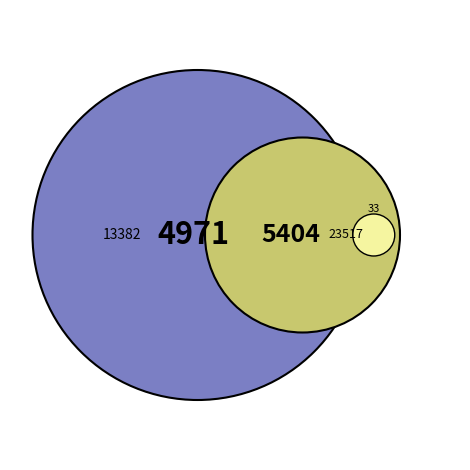

What portion of the pie excludes 13382?

52.1%